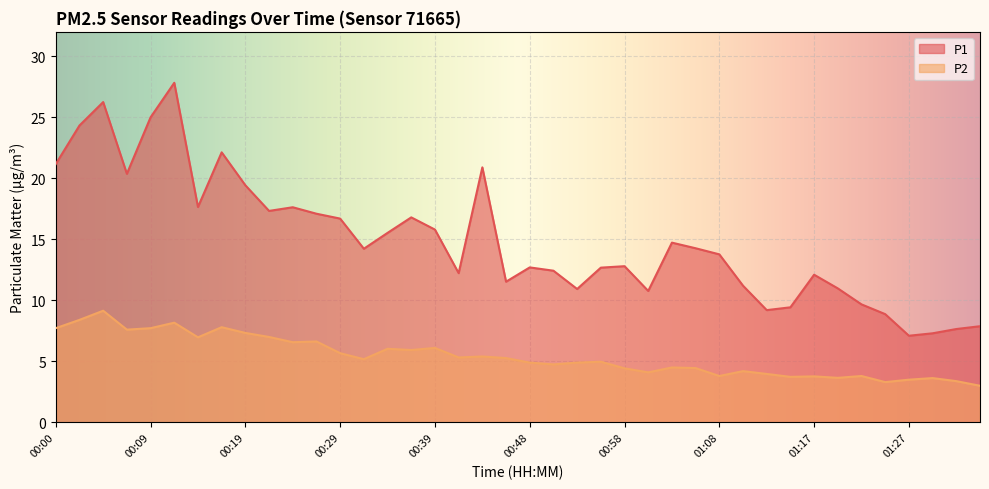

True or false: P2 and P1 cross at least once.

False